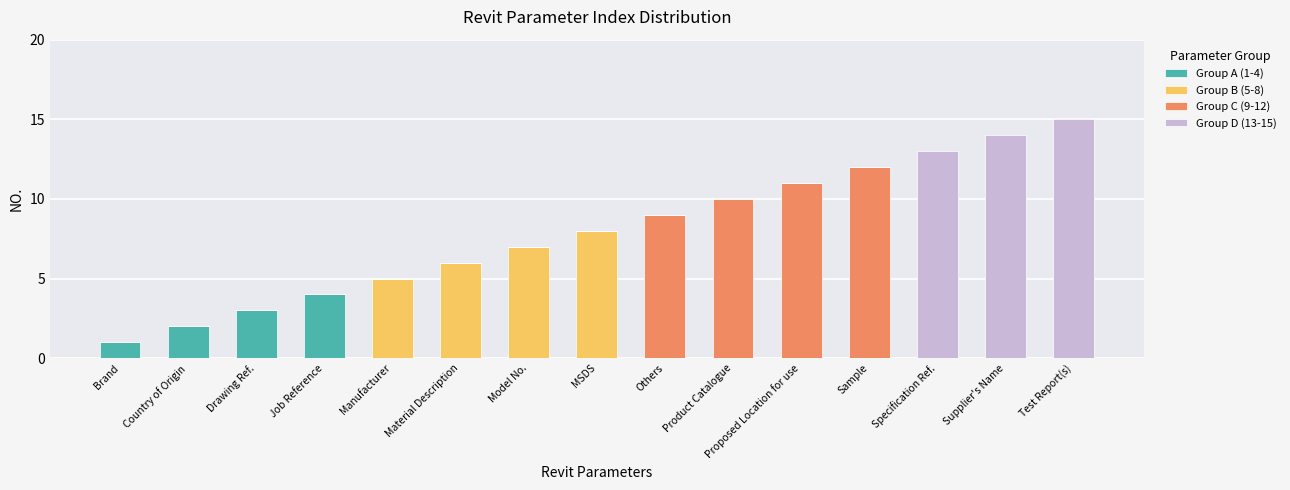

Is it true that Group A (1-4) equals 0 at Others?

True